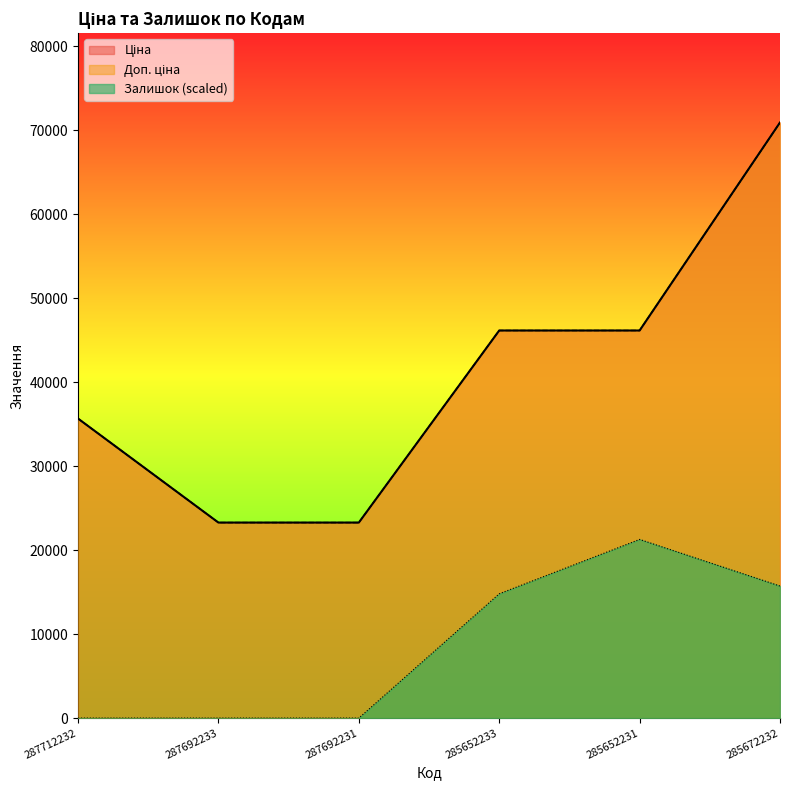

True or false: Ціна has a value of 70906.0 at 285672232.

True